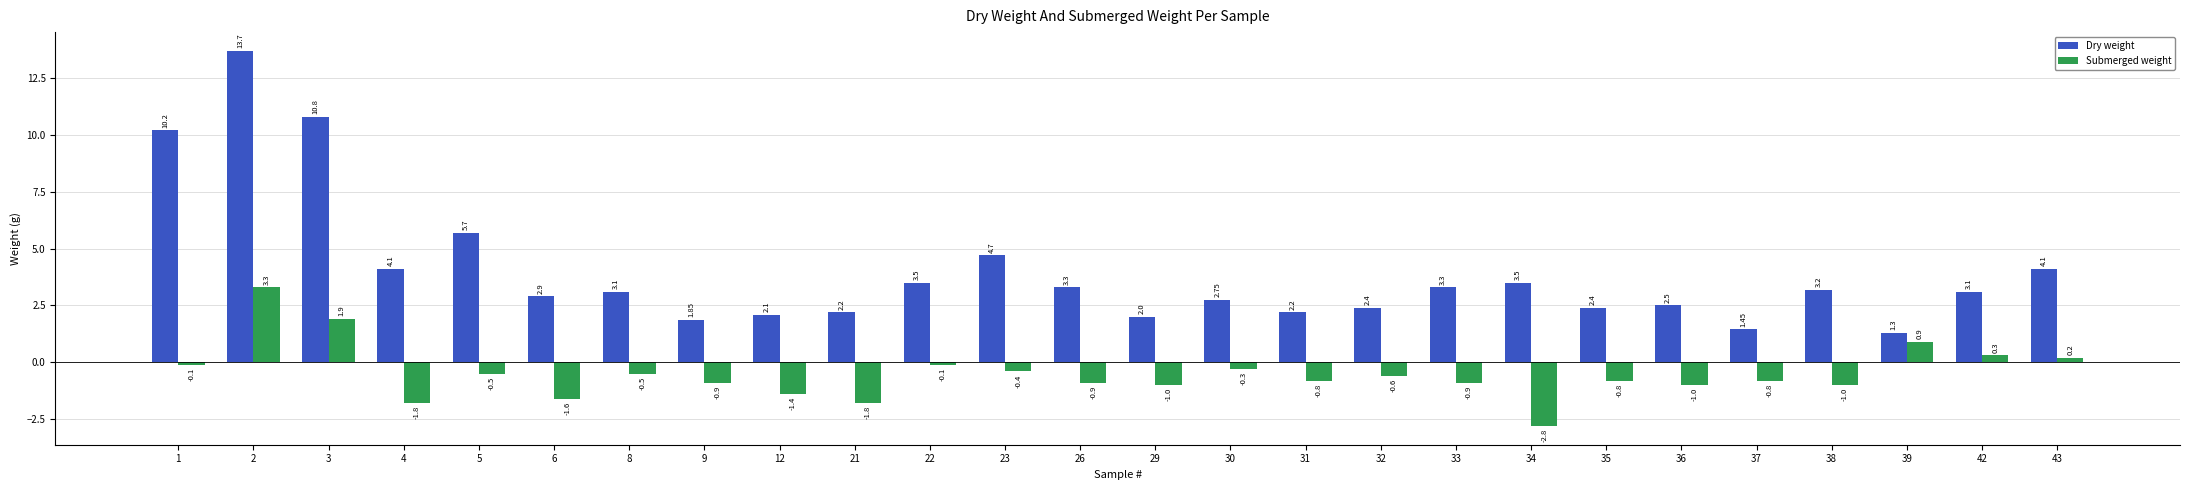

Which series has the widest spread of values?

Dry weight